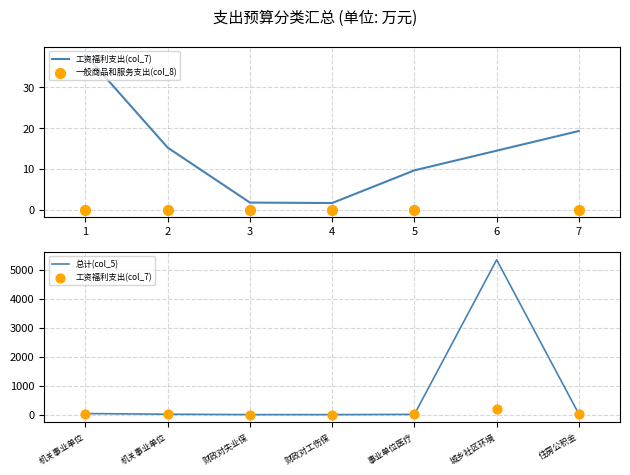

At how many categories does at least one series exceed 3826?

1